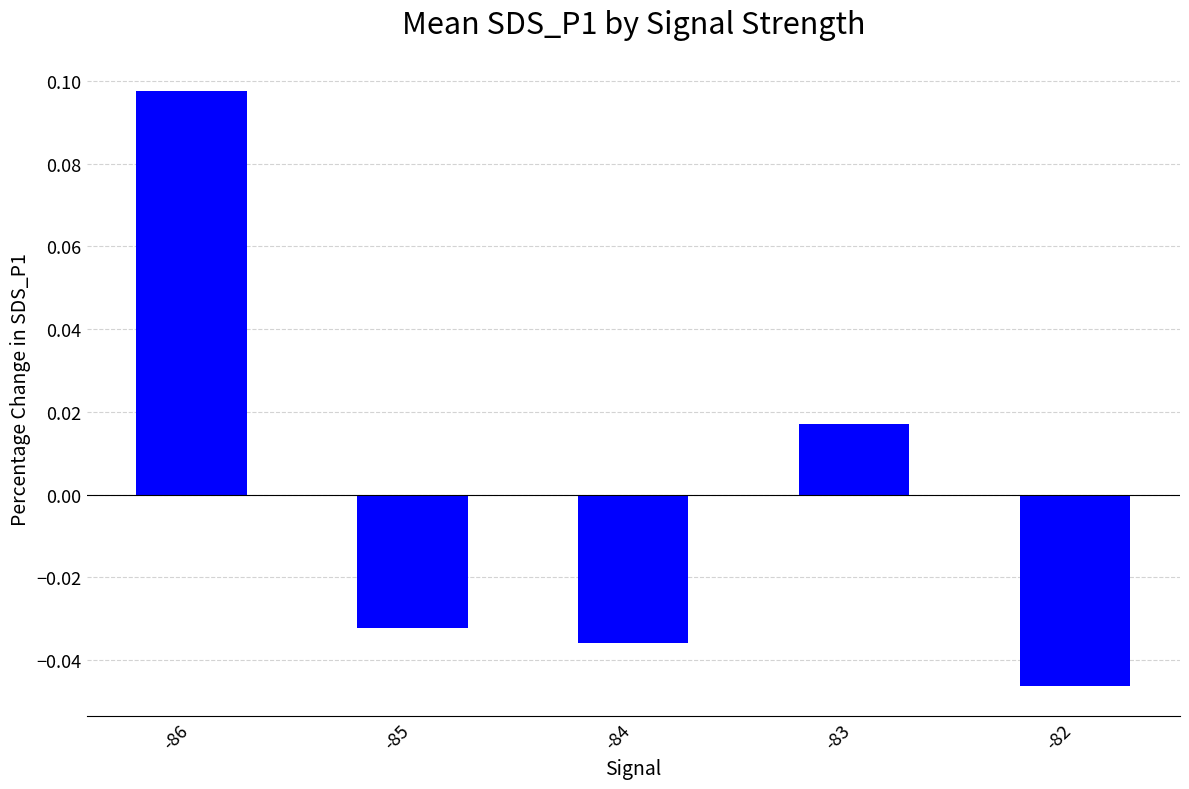

Does the chart contain any negative values?

Yes